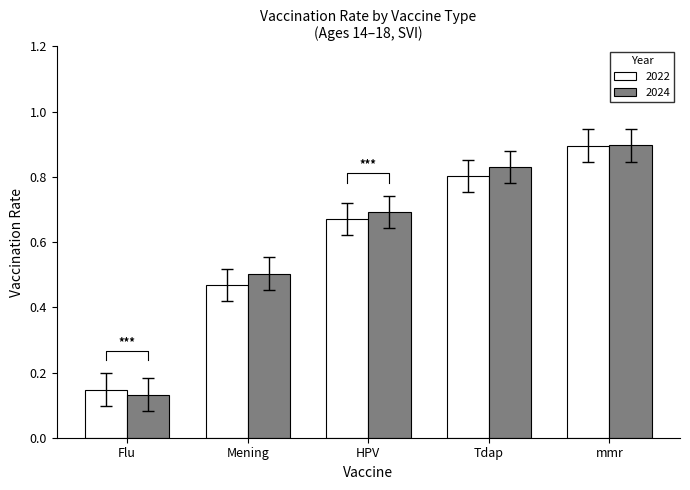

Which category has the lowest value across all series?

Flu